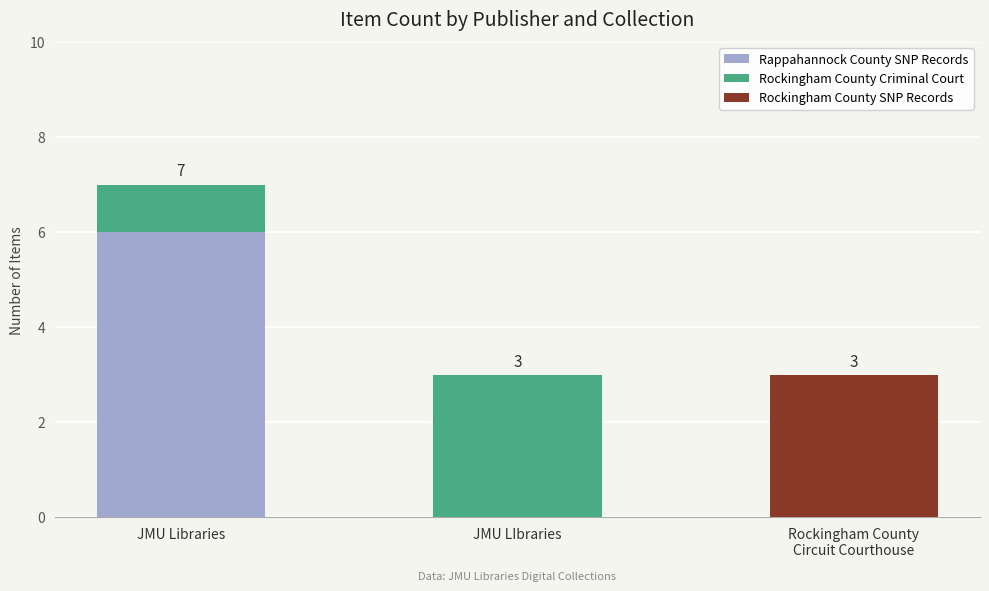

What is the highest value of the Rappahannock County SNP Records series?

6